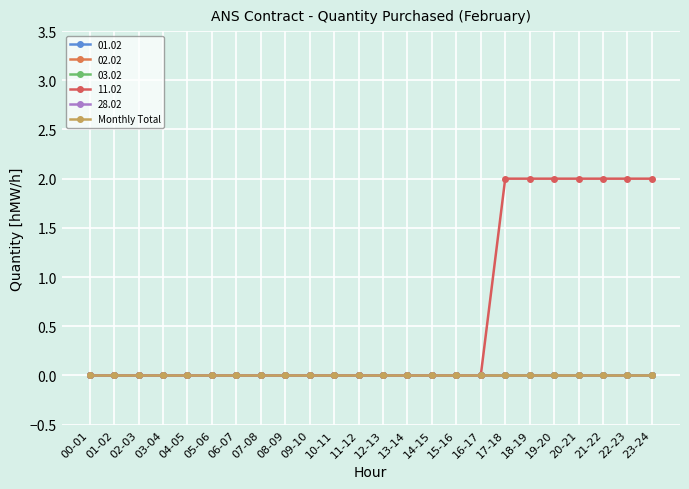

True or false: 11.02 has a value of 2 at 18-19.

True